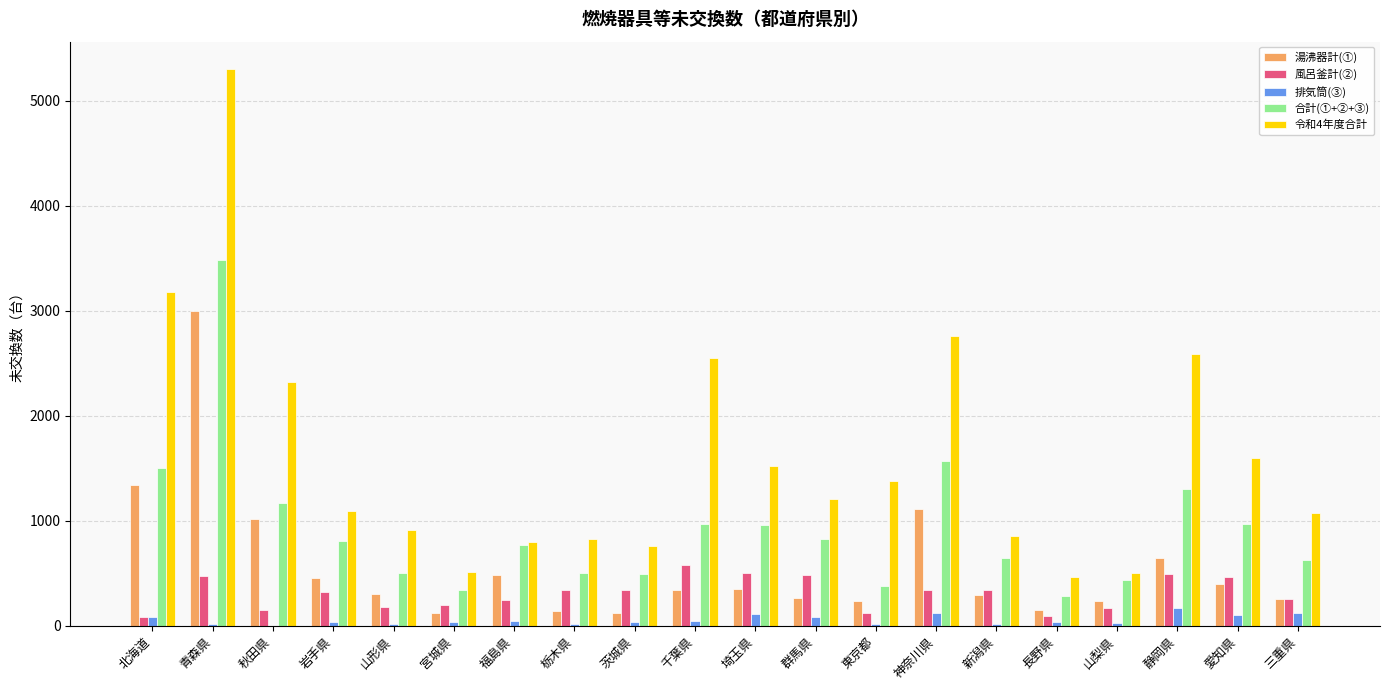

Between 神奈川県 and 三重県, which series saw the biggest shift?

令和4年度合計